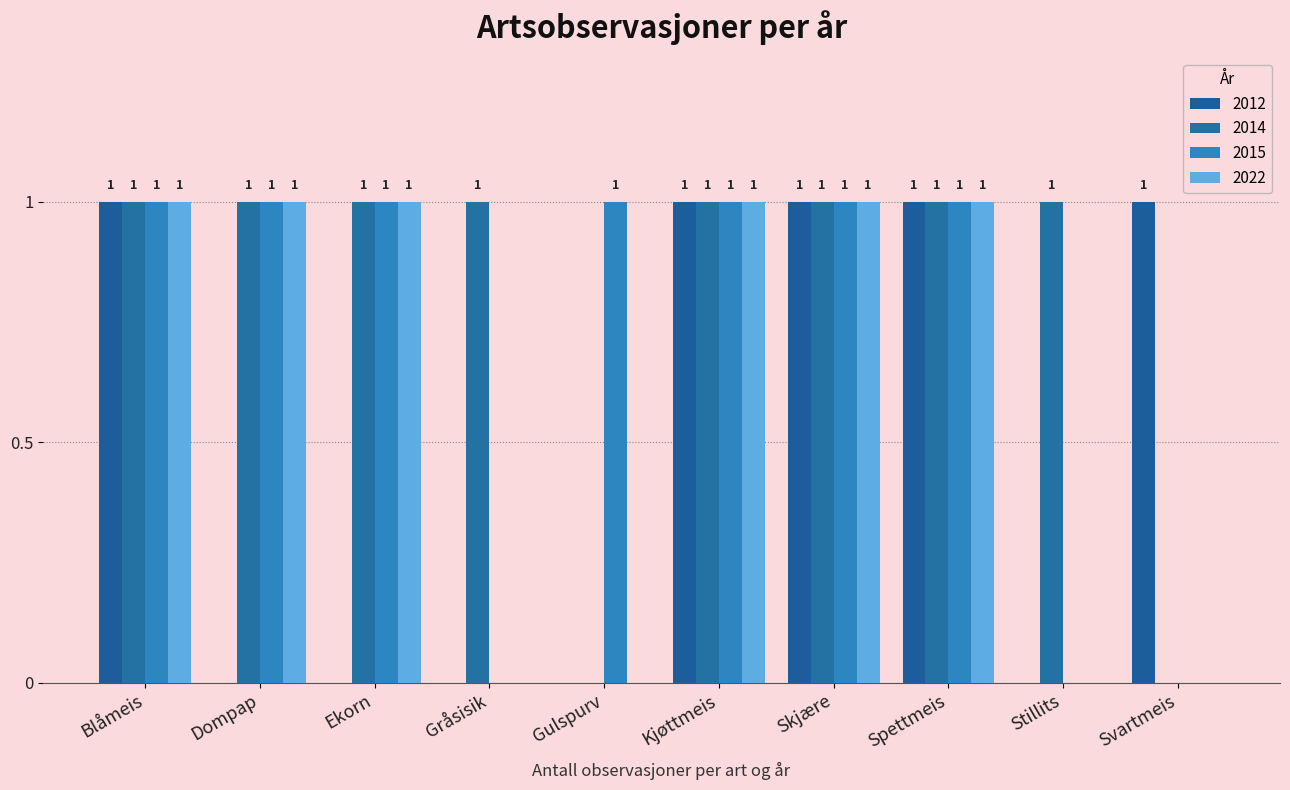

How many positive values does the 2012 series have?

5